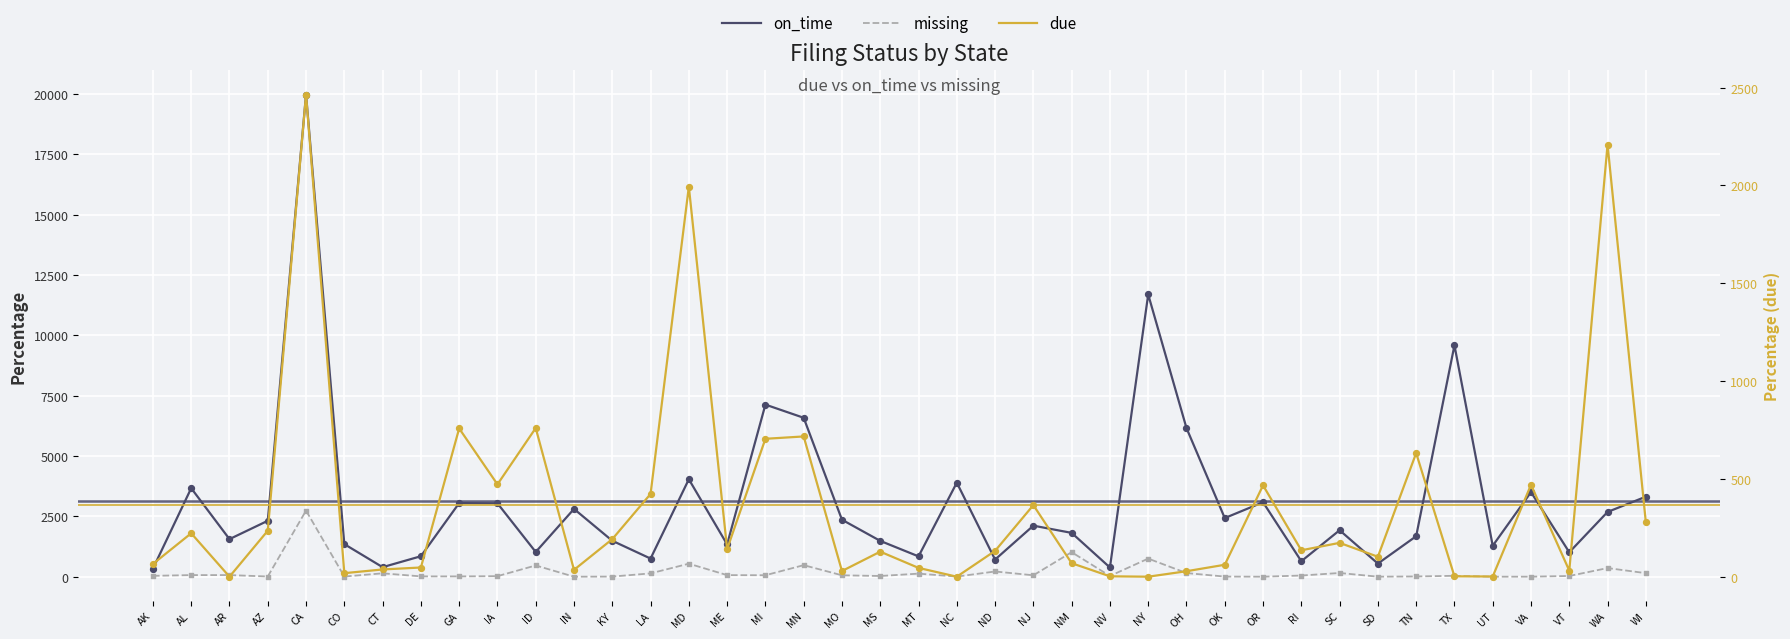

What is the total value across all series at RI?

824